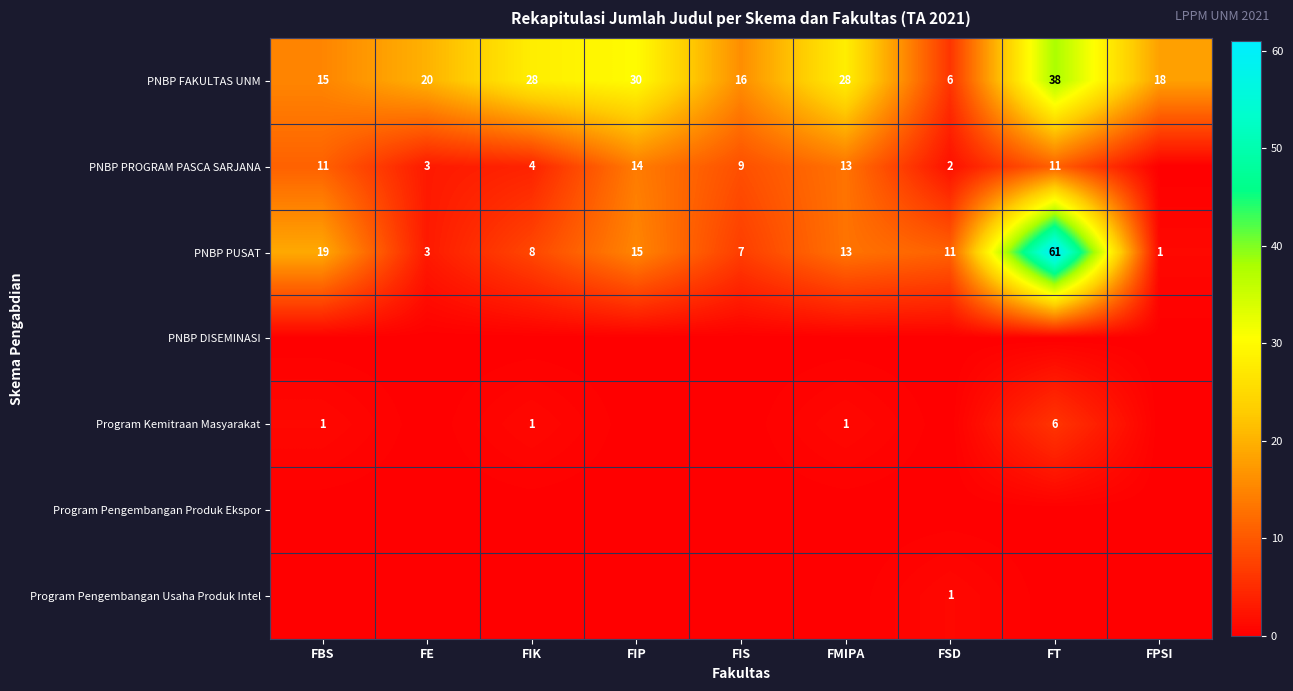

What is the maximum value for PNBP PUSAT?

61